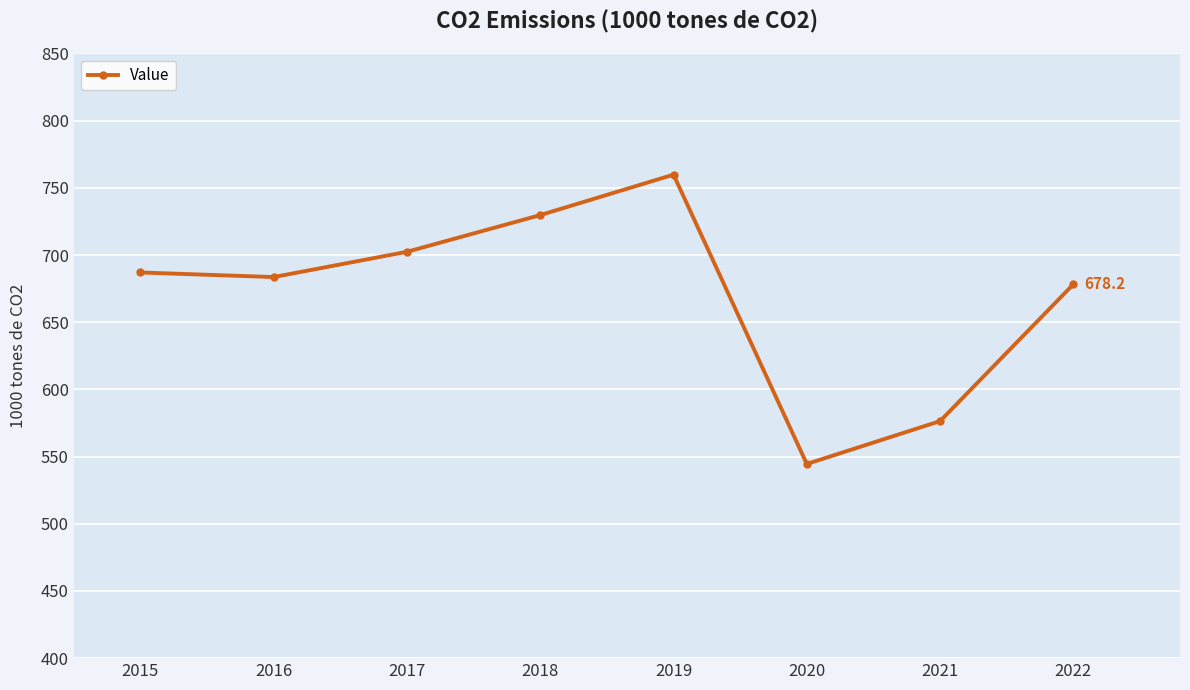

Approximately how many times larger is the value at 2022 compared to 2017?

1.0